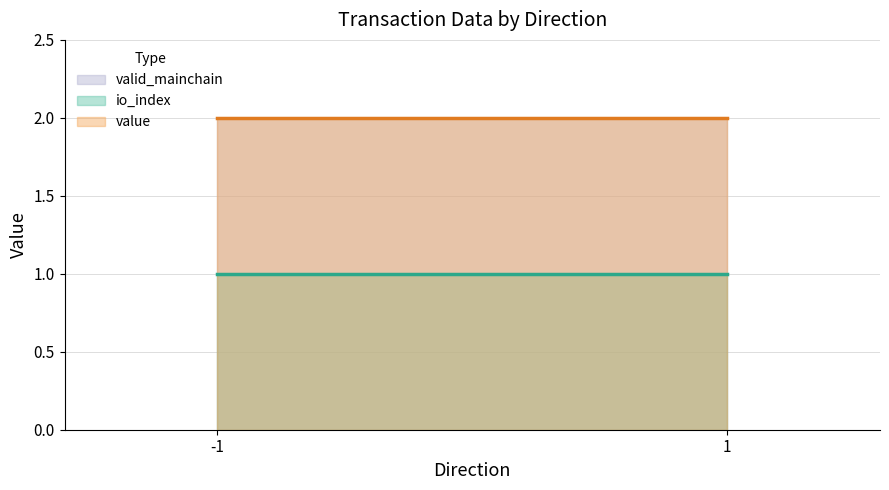

What is the difference between the highest and lowest values at -1?

1.0